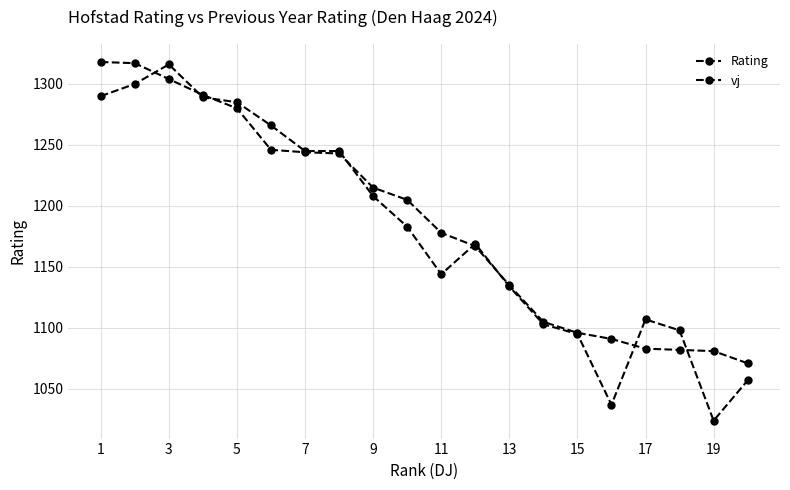

How many lines are shown in the chart?

2